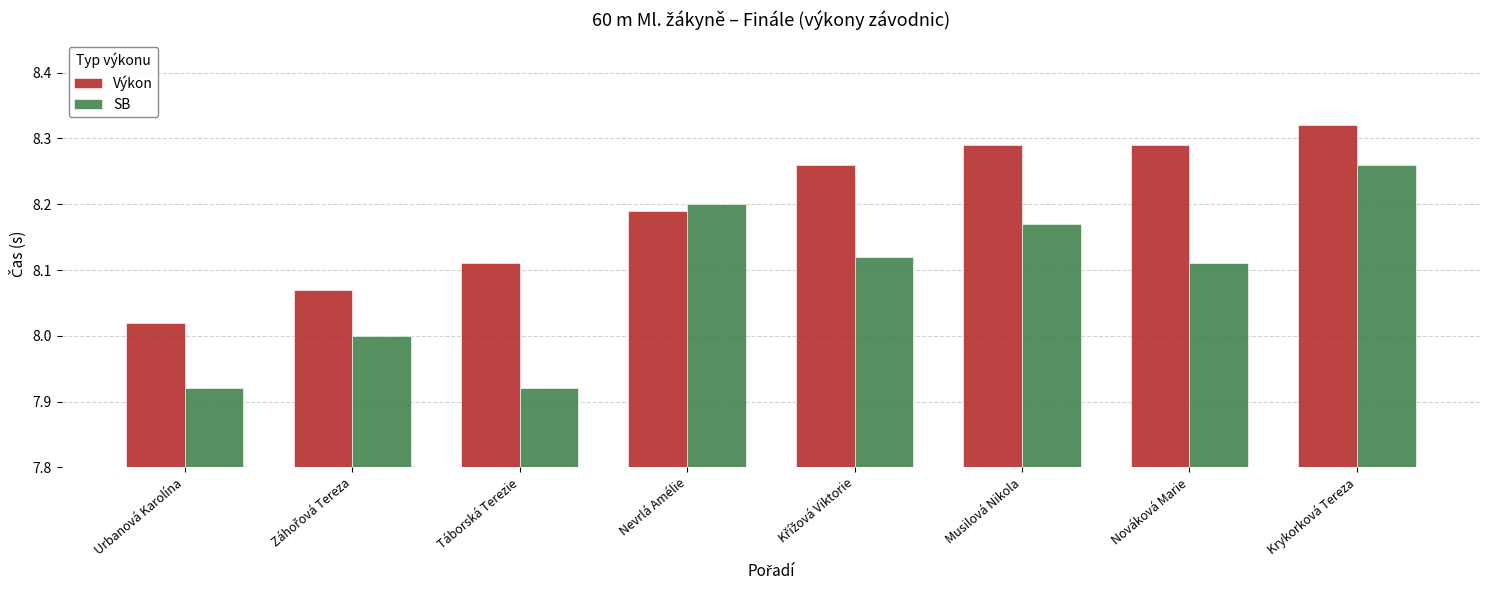

Which series has the largest range (max minus min)?

SB